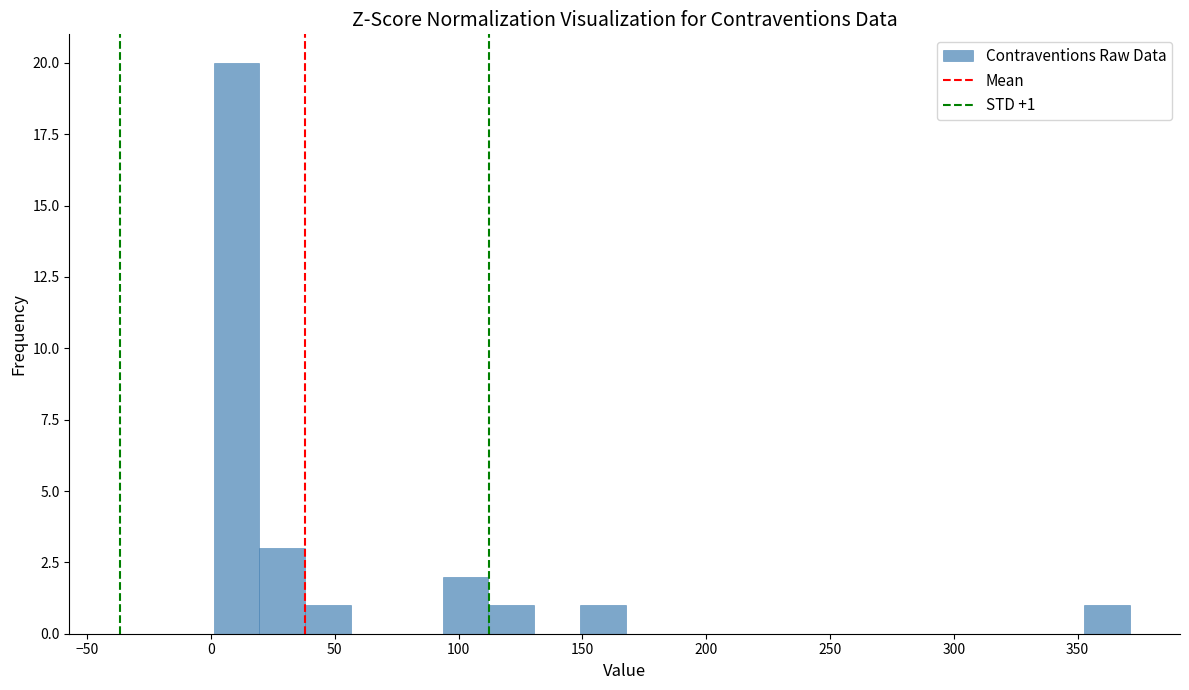

Read against the x-axis, roughly where is the centre of the tallest bar?

10